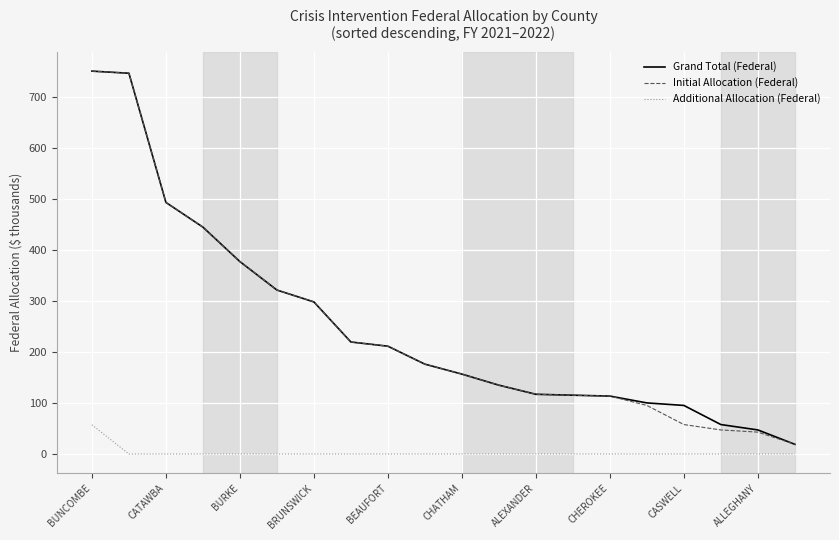

Count the number of data series in this chart.

3